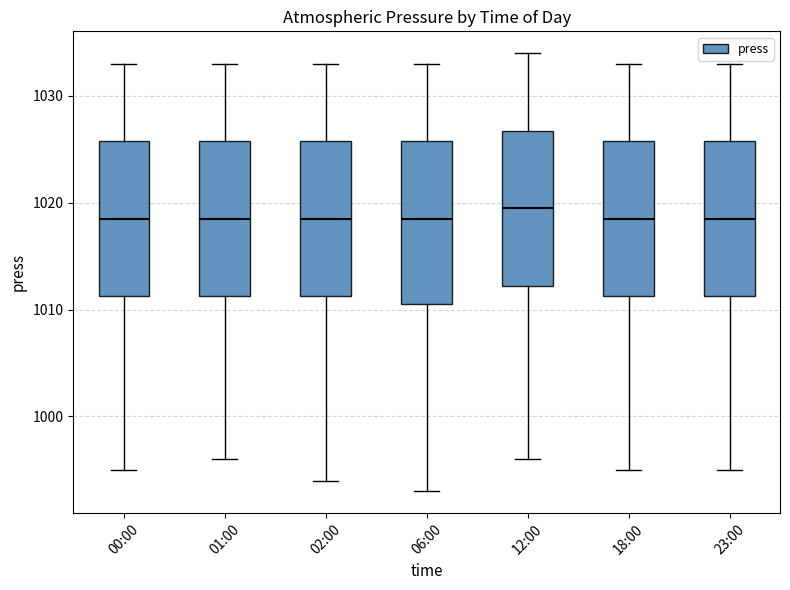

Which box has the highest median line?

12:00